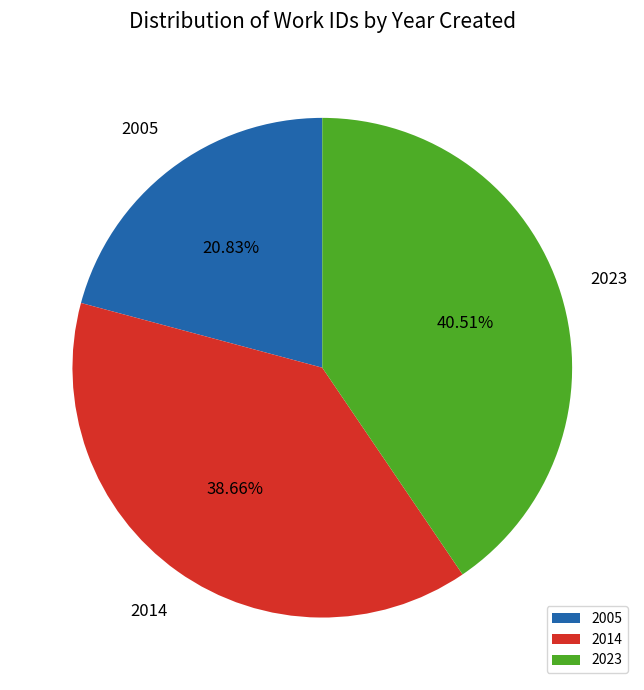

To the nearest percent, what is the difference between the largest and smallest slice percentages?

20%